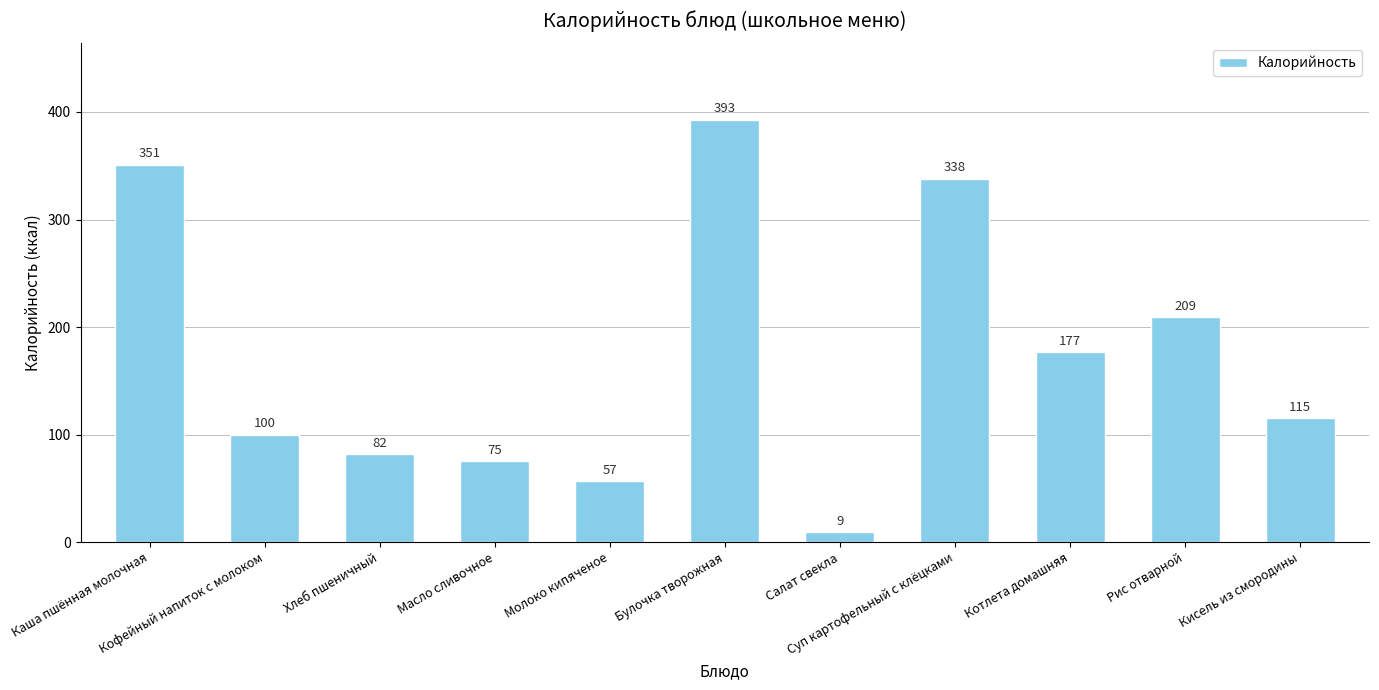

Reading right to left, list all the values displayed in this chart.

115	209	177	338	9	393	57	75	82	100	351